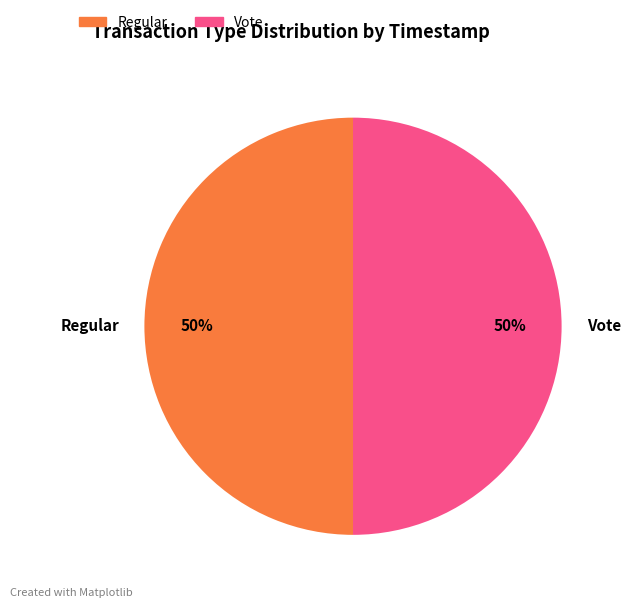

The Vote slice represents 50% of the pie. True or false?

True